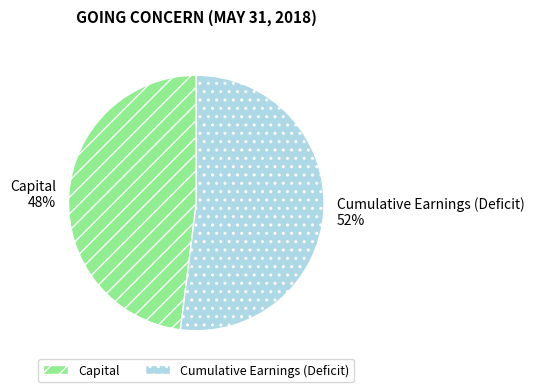

Does any single category account for the majority?

Yes